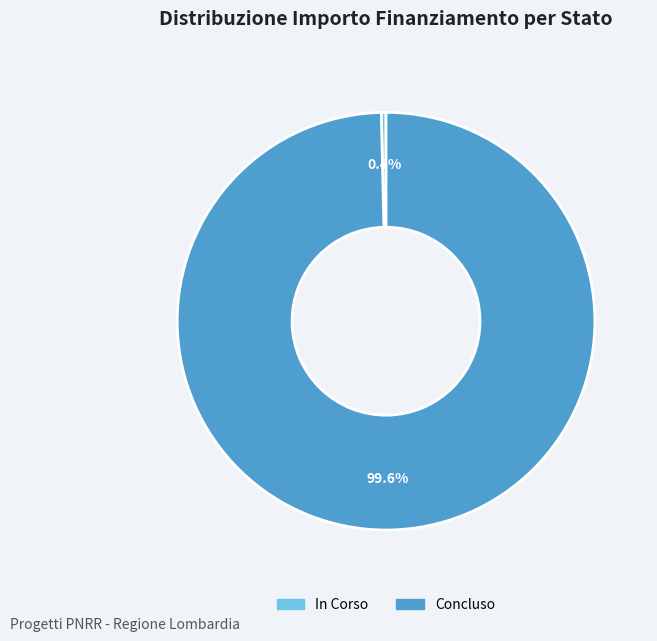

Is there a majority slice in this chart?

Yes